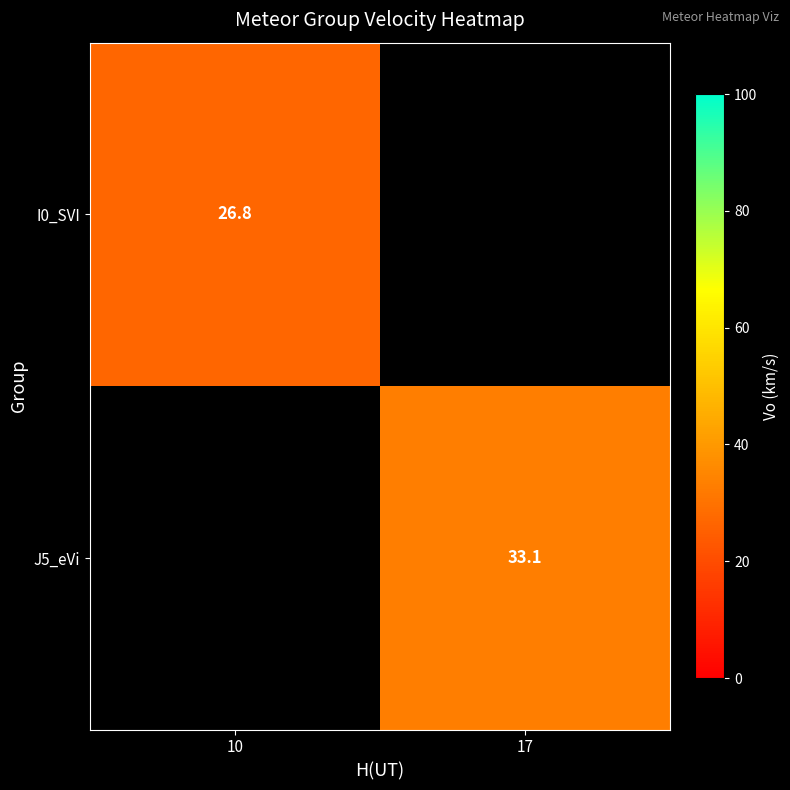

What is the minimum value shown in the chart?

26.8